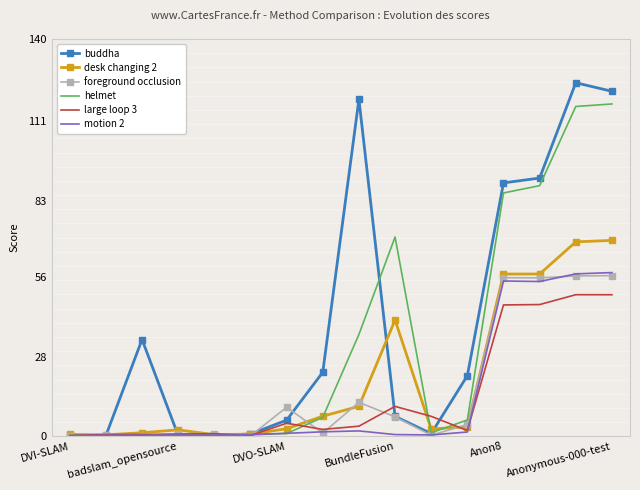

What is the sum of all desk changing 2 values?

325.3